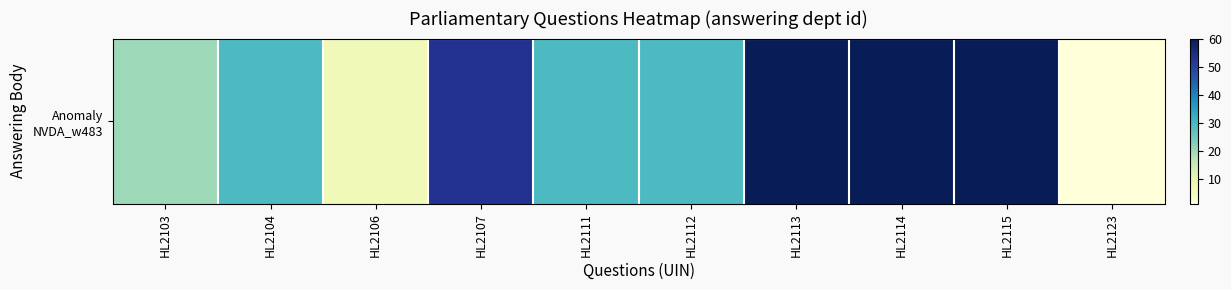

Is it true that the value at HL2103 is 20?

True